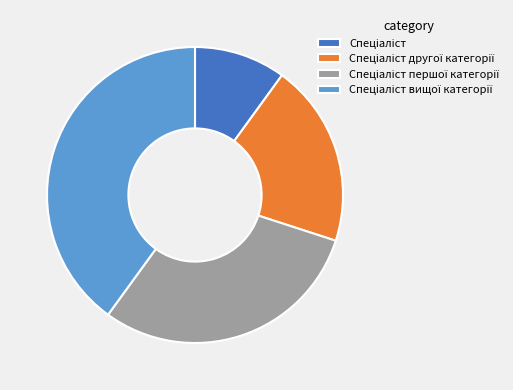

Is there any slice that represents more than half of the pie?

No